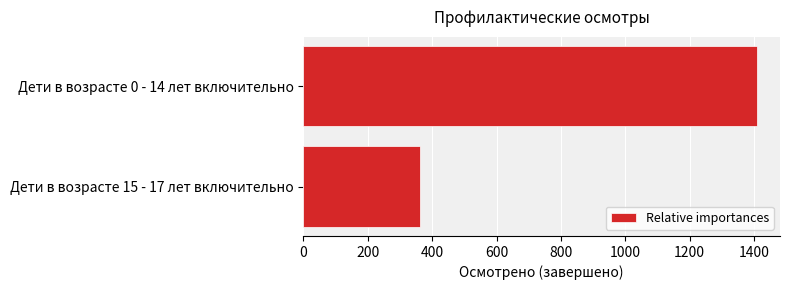

Approximately how many times larger is the value at Дети в возрасте 15 - 17 лет включительно compared to Дети в возрасте 0 - 14 лет включительно?

0.3